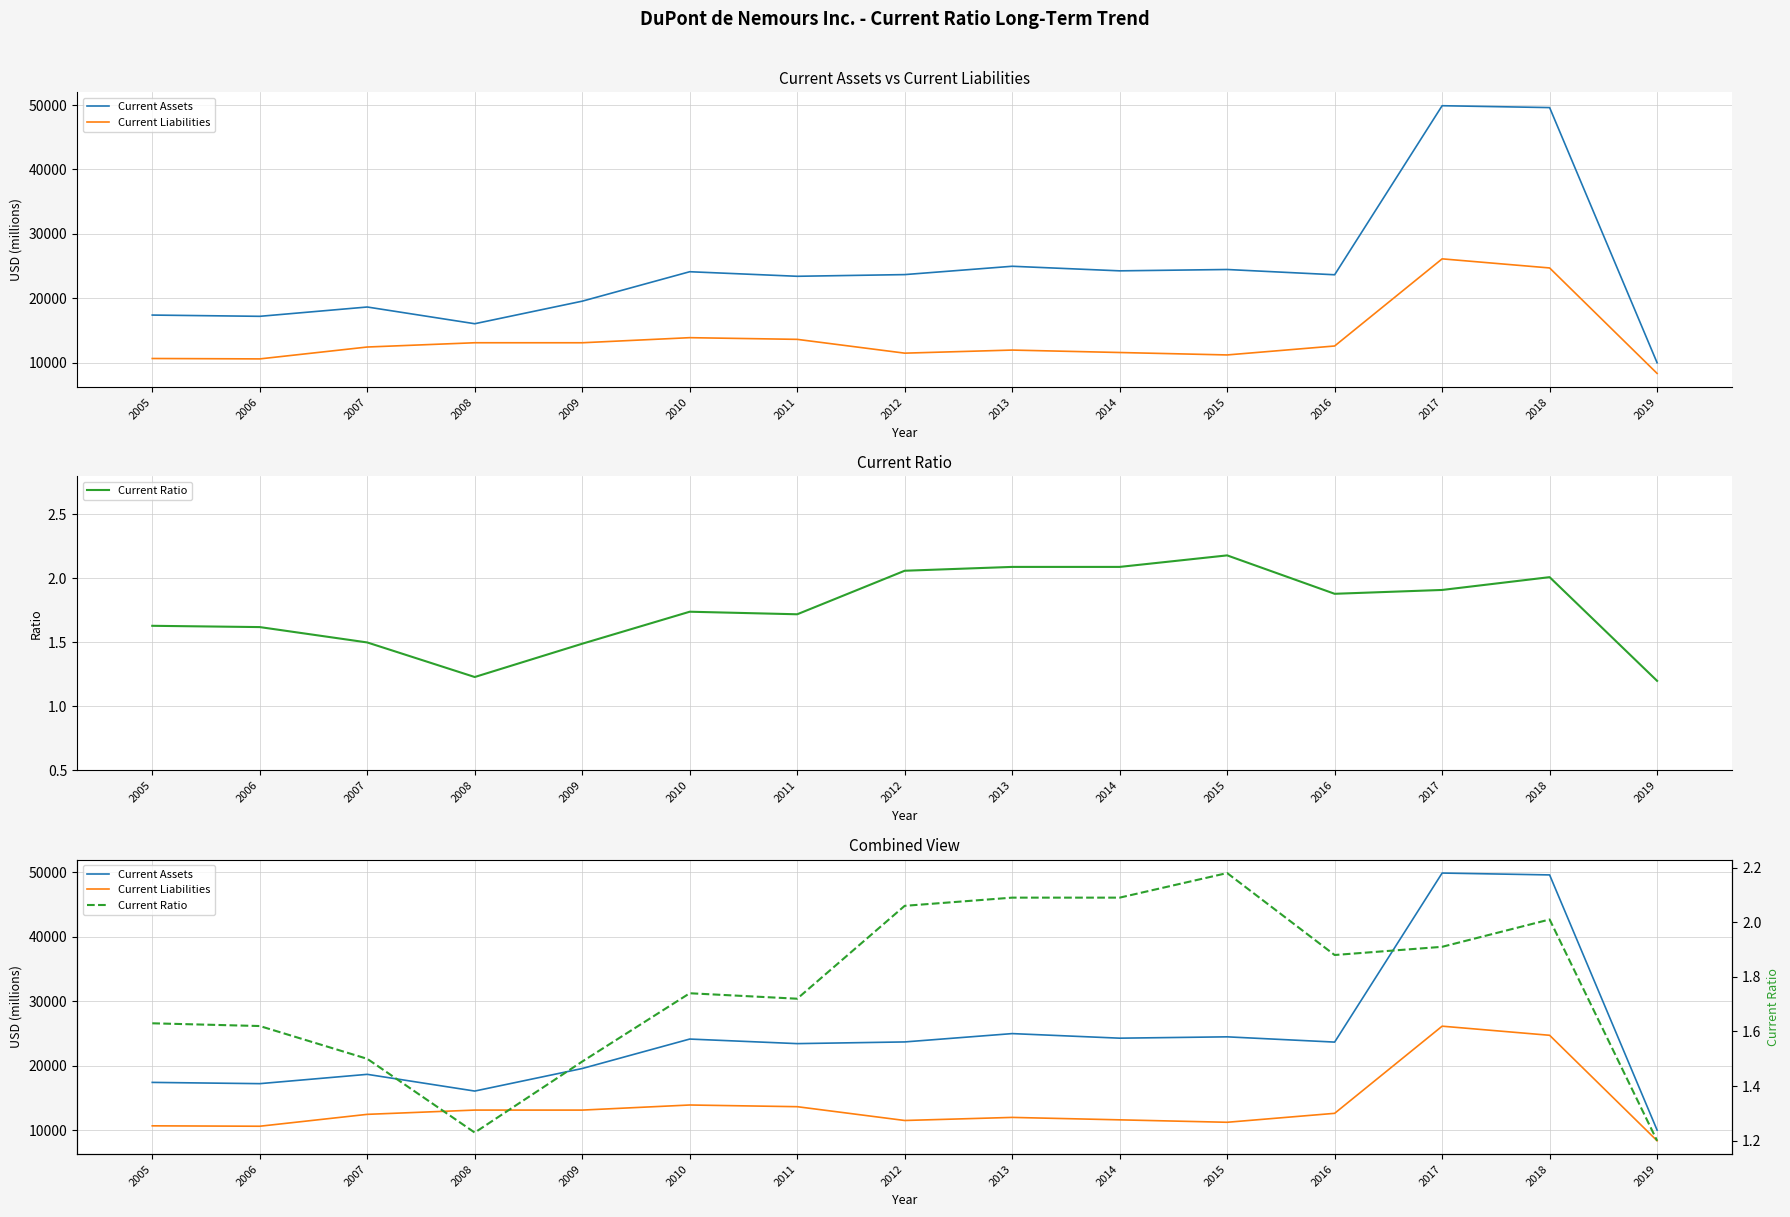

What is the total value across all series at 2019?

18346.2